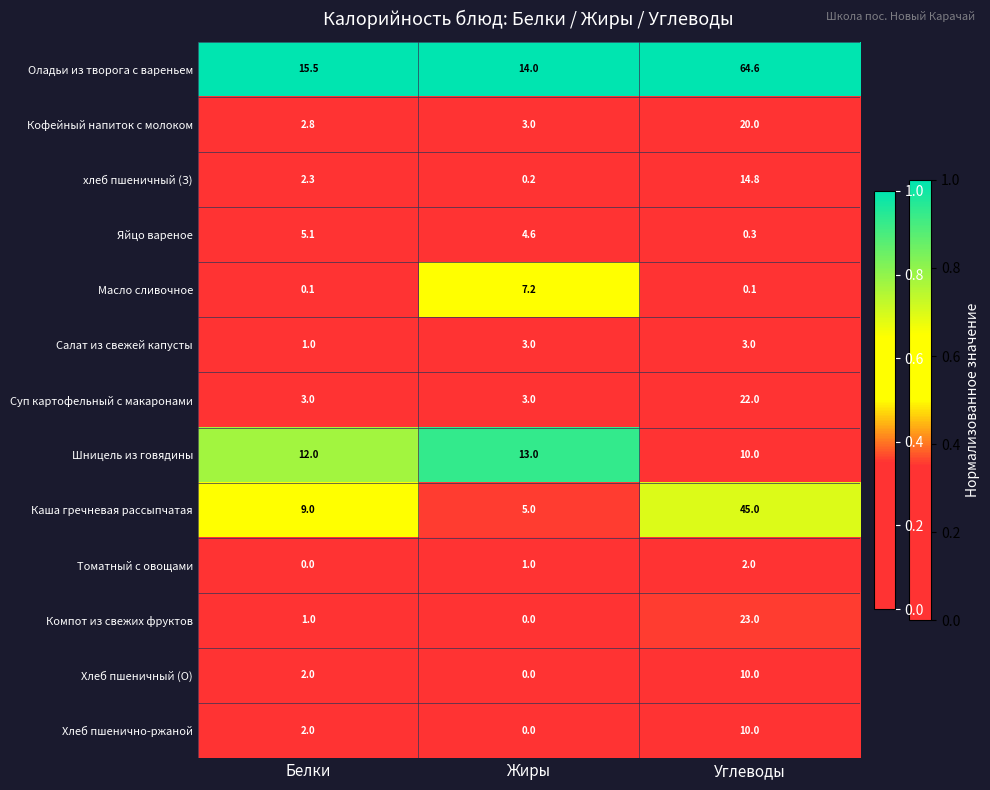

Is it true that Каша гречневая рассыпчатая equals 9.0 at Белки?

True